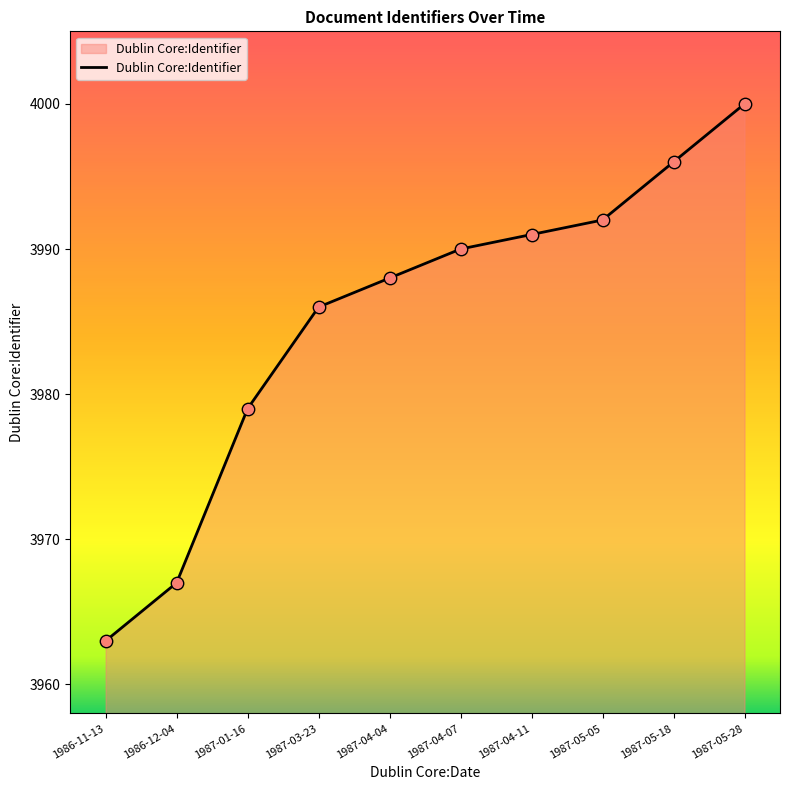

What is the ratio of the value at 1986-11-13 to the value at 1987-01-16?

1.0